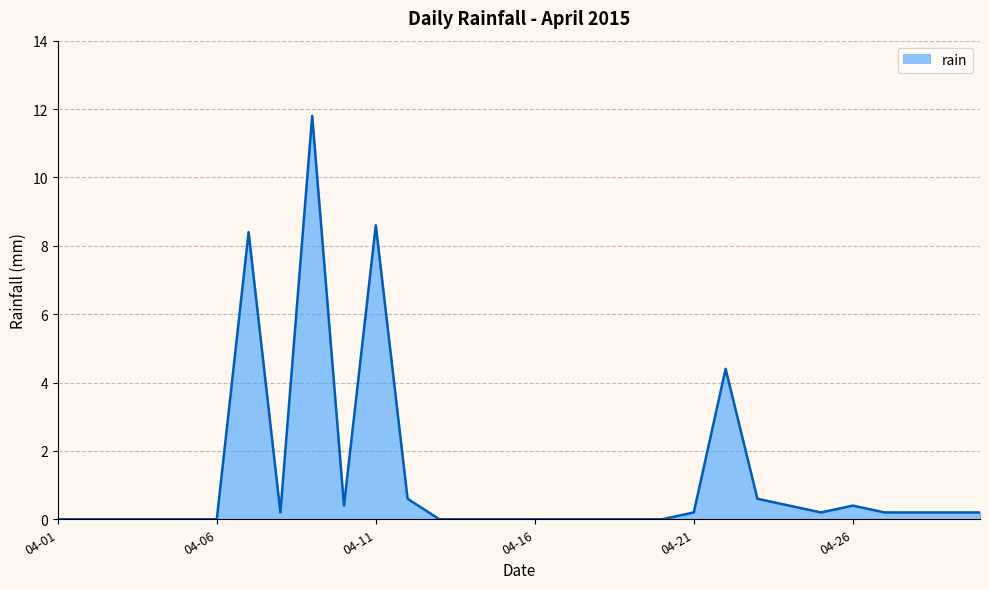

How many lines are shown in the chart?

1